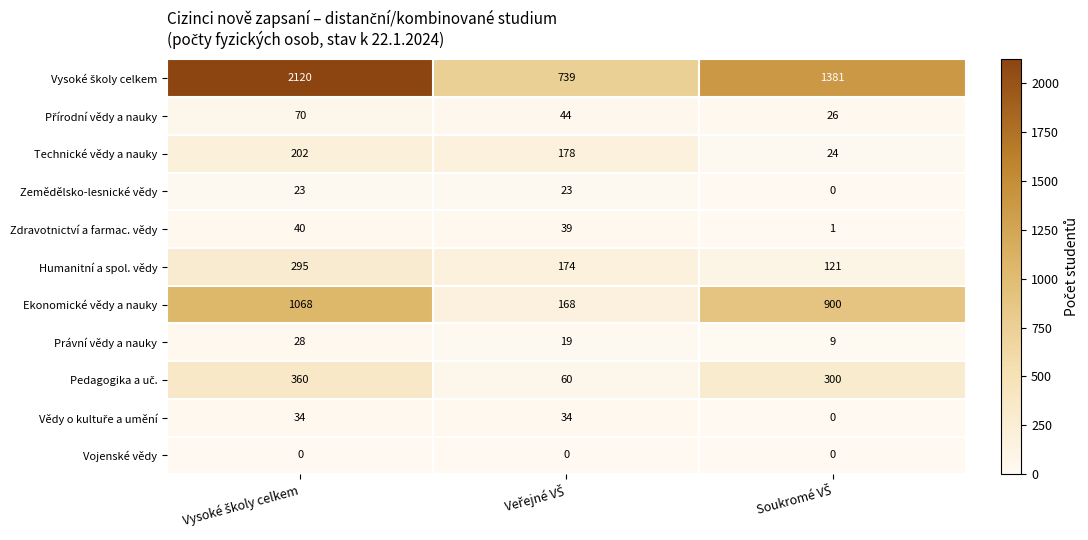

What is the difference between the second highest and minimum values in the Zemědělsko-lesnické vědy series?

23